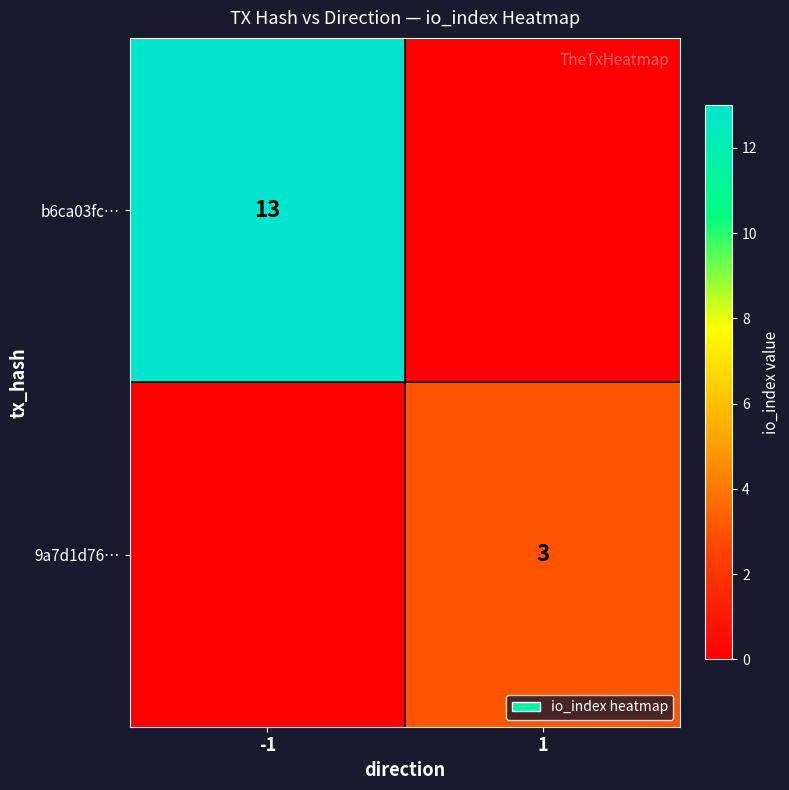

Is it true that 9a7d1d76… equals 4 at 1?

False